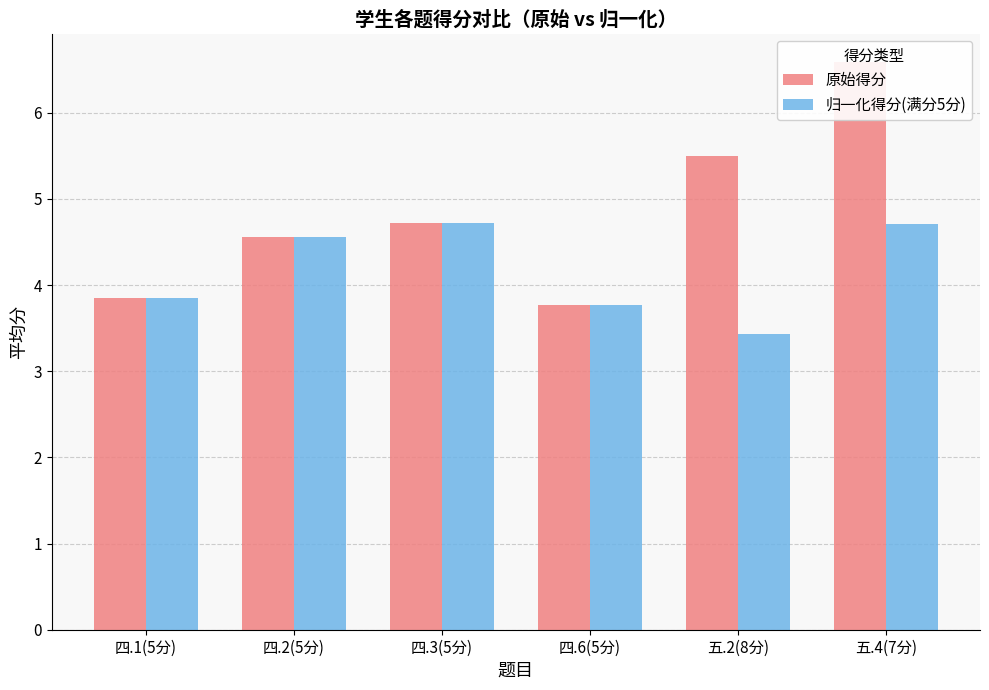

Does the chart contain any negative values?

No